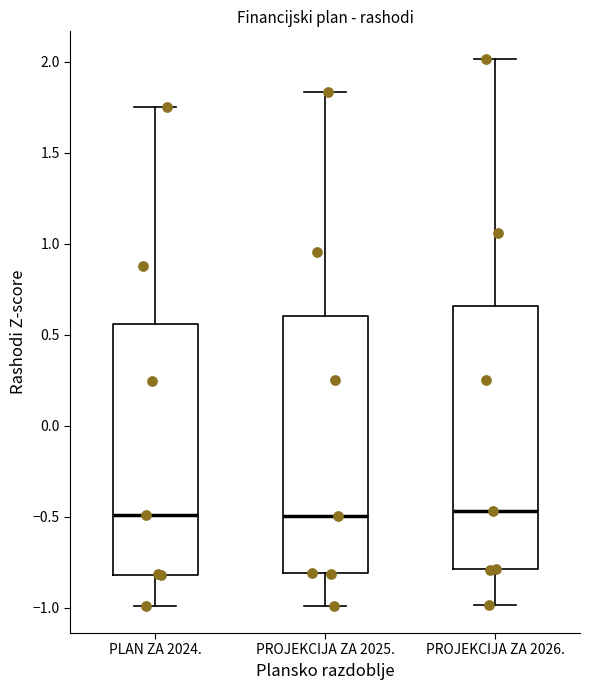

Where is the lower edge of the box for PLAN ZA 2024. on the y-axis? The values are not printed on the chart, so give them approximately, as read against the axis.

-0.80